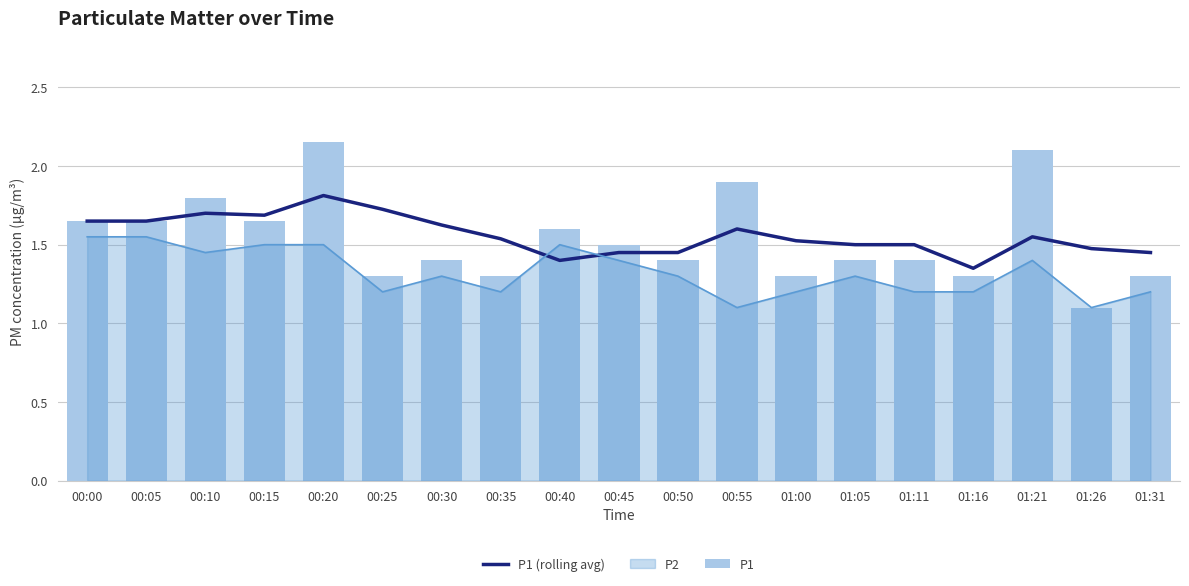

At which category is the sum across all series the highest?

00:20